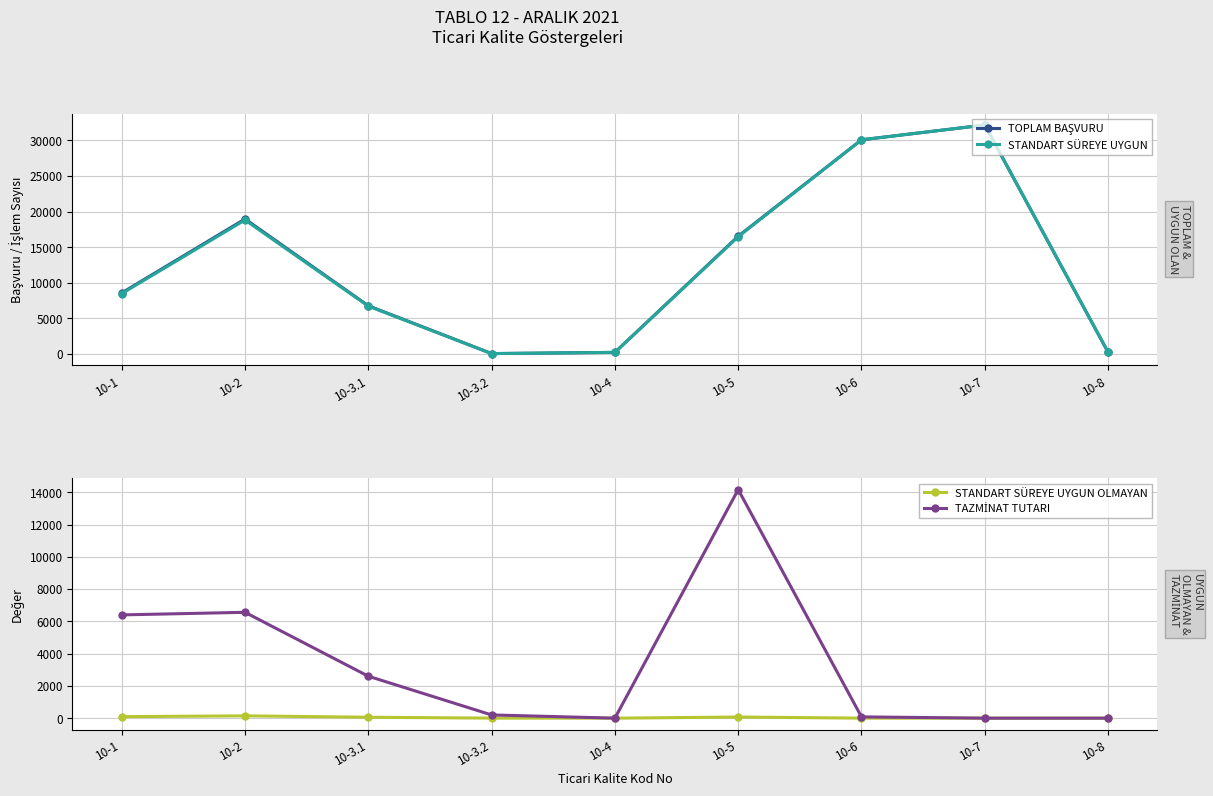

The STANDART SÜREYE UYGUN series shows 226.0 at 10-4. True or false?

True